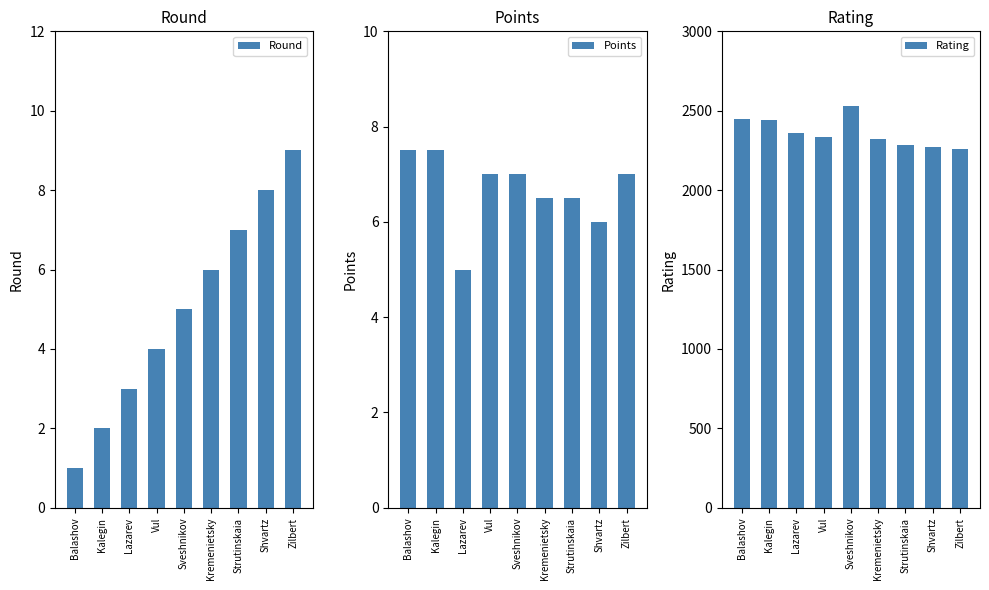

What is the approximate value of Round at Strutinskaia?

7